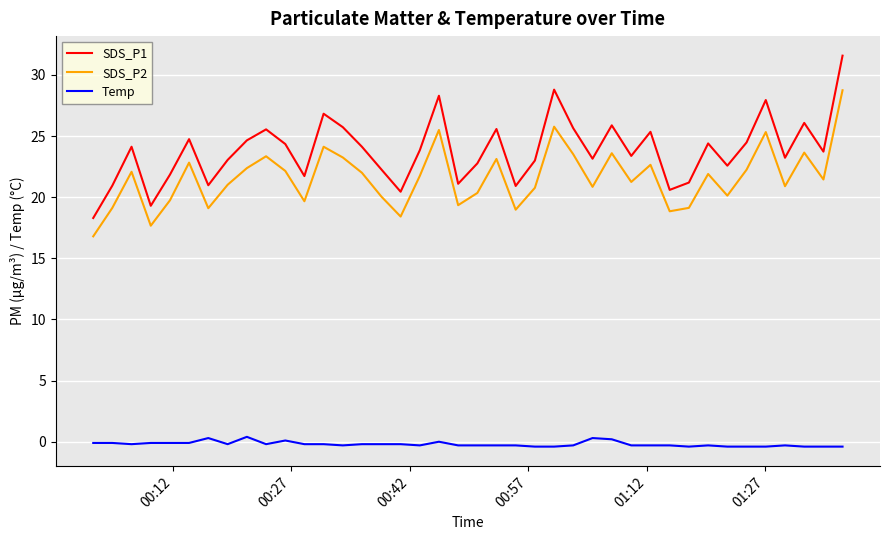

What are all the series names shown in the legend?

SDS_P1, SDS_P2, Temp